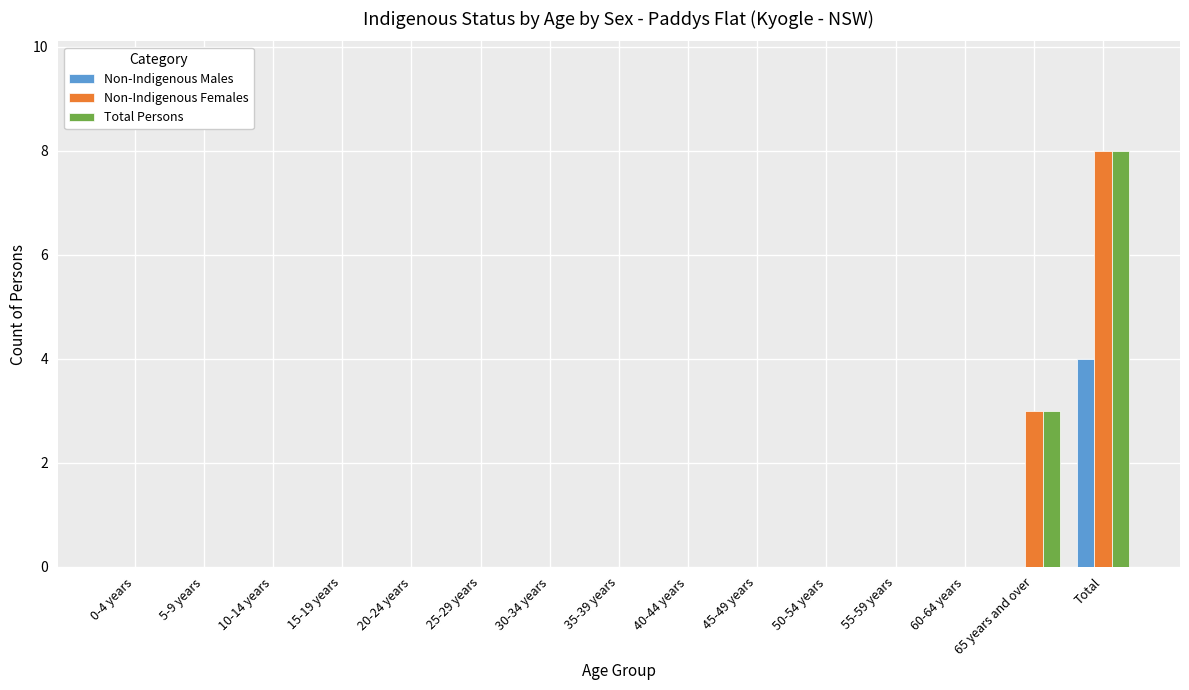

What is the highest value of the Non-Indigenous Males series?

4